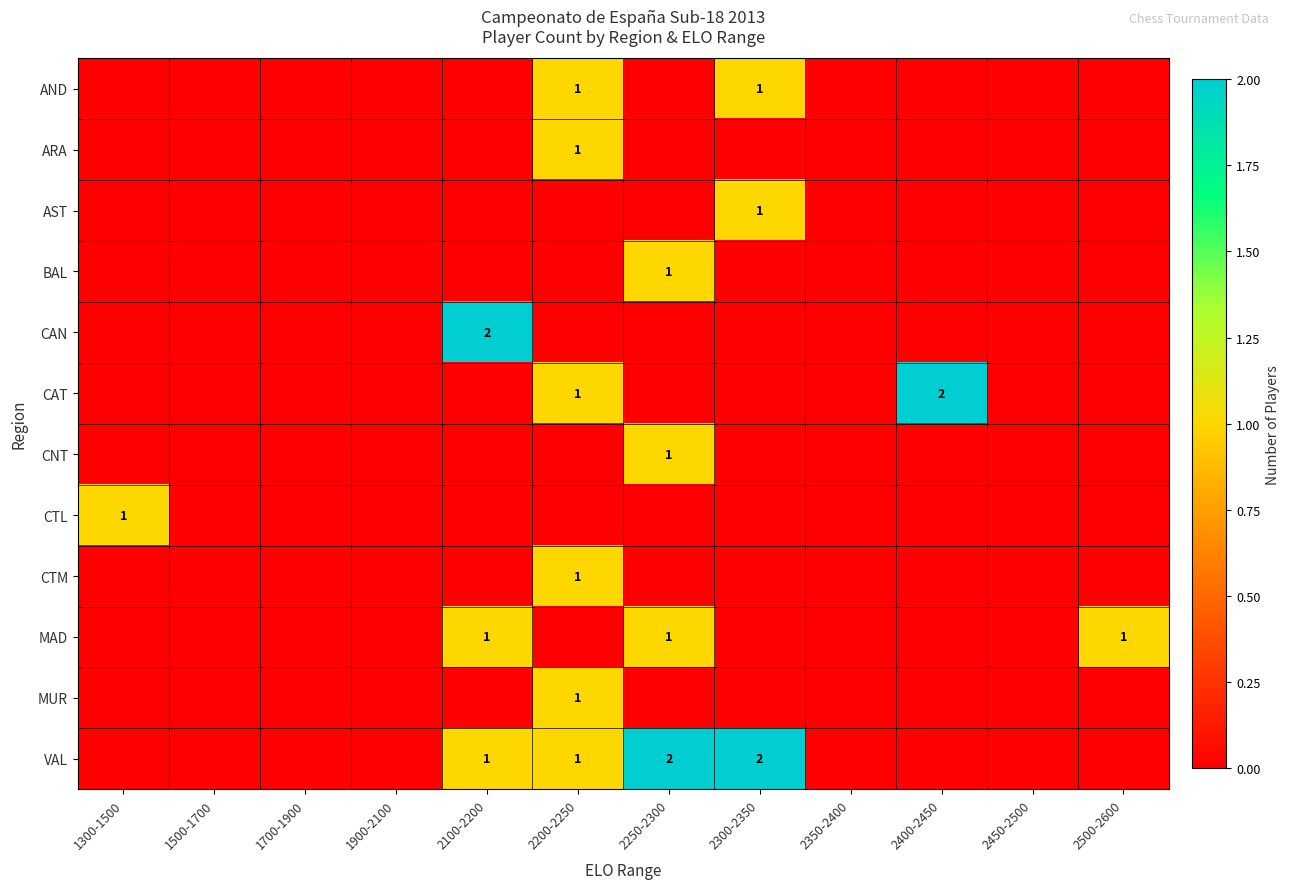

What is the approximate value of AND at 2200-2250?

1